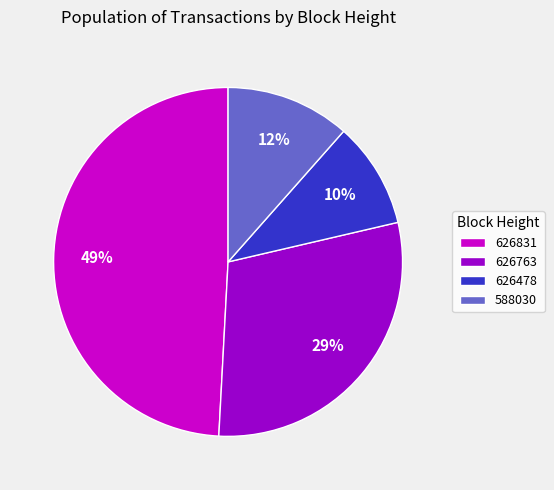

The 626763 slice represents 18% of the pie. True or false?

False